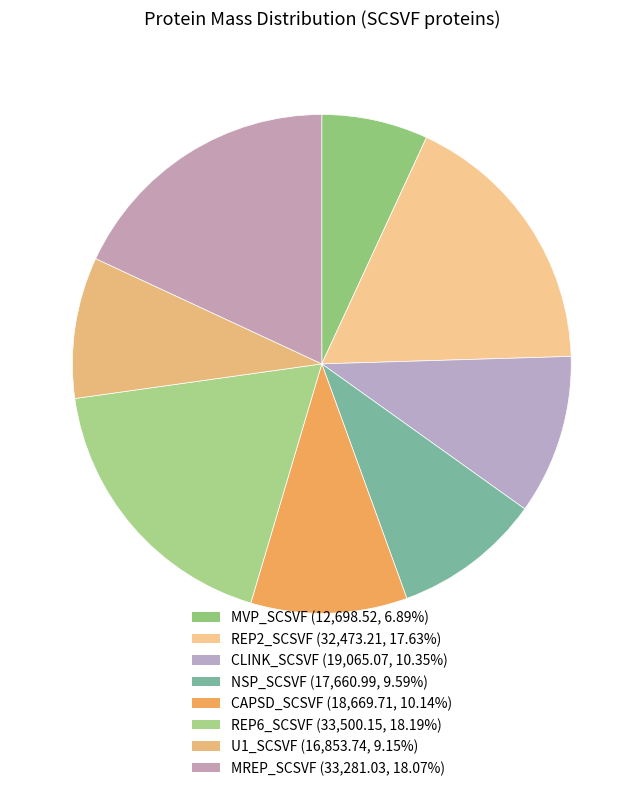

True or false: REP2_SCSVF accounts for 18% of the total.

True